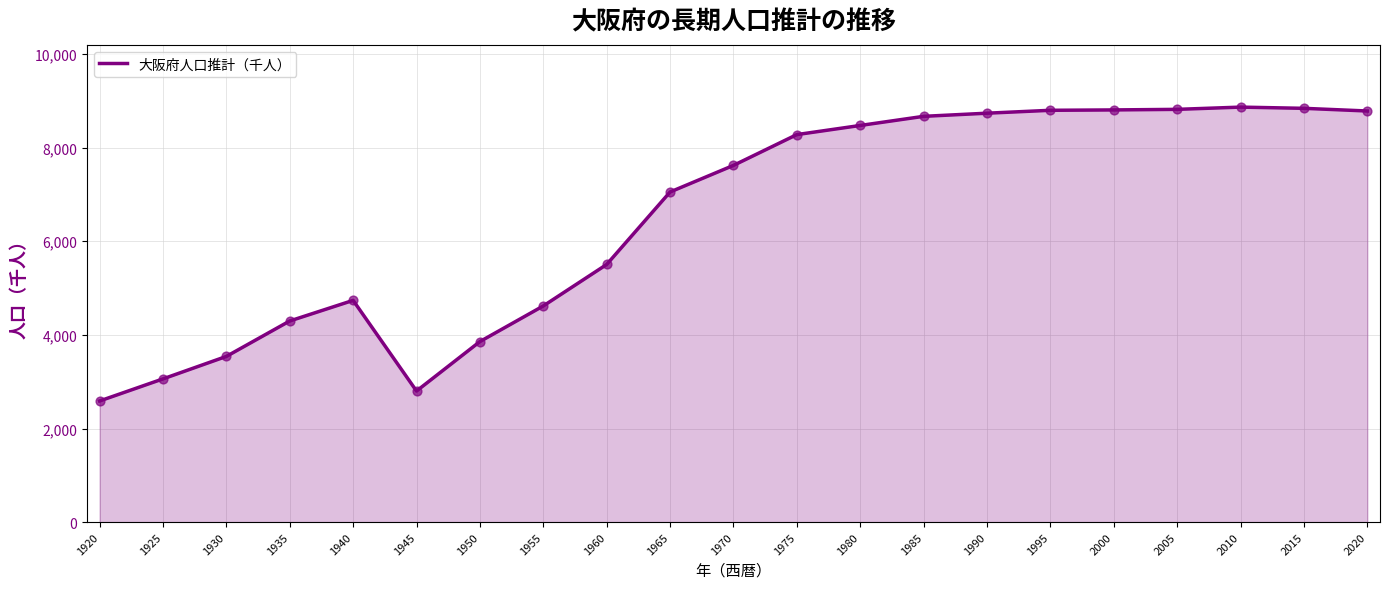

Which has a higher value, 1960 or 1930?

1960